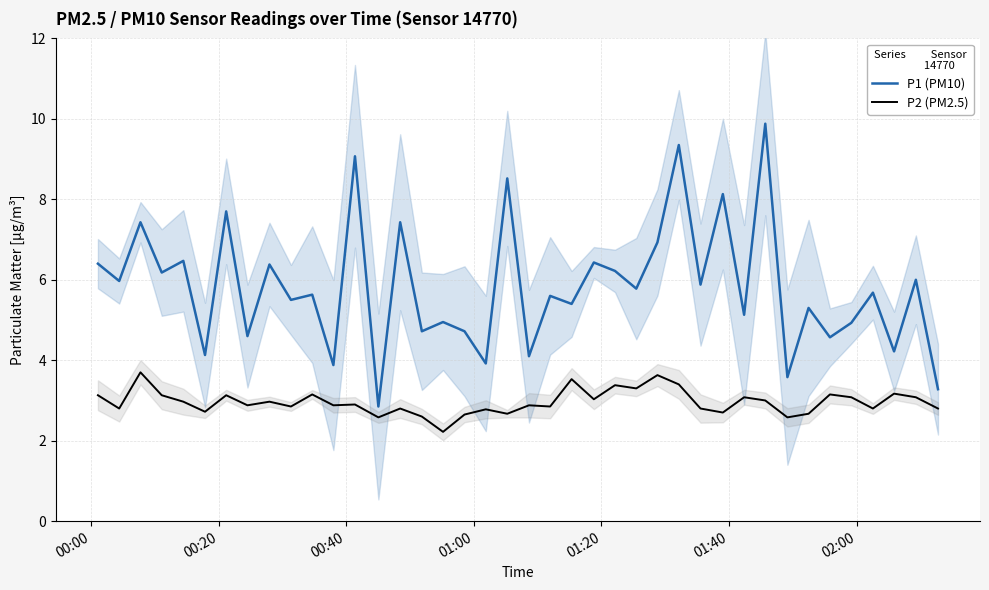

True or false: P2 (PM2.5) and P1 (PM10) intersect in this chart.

False